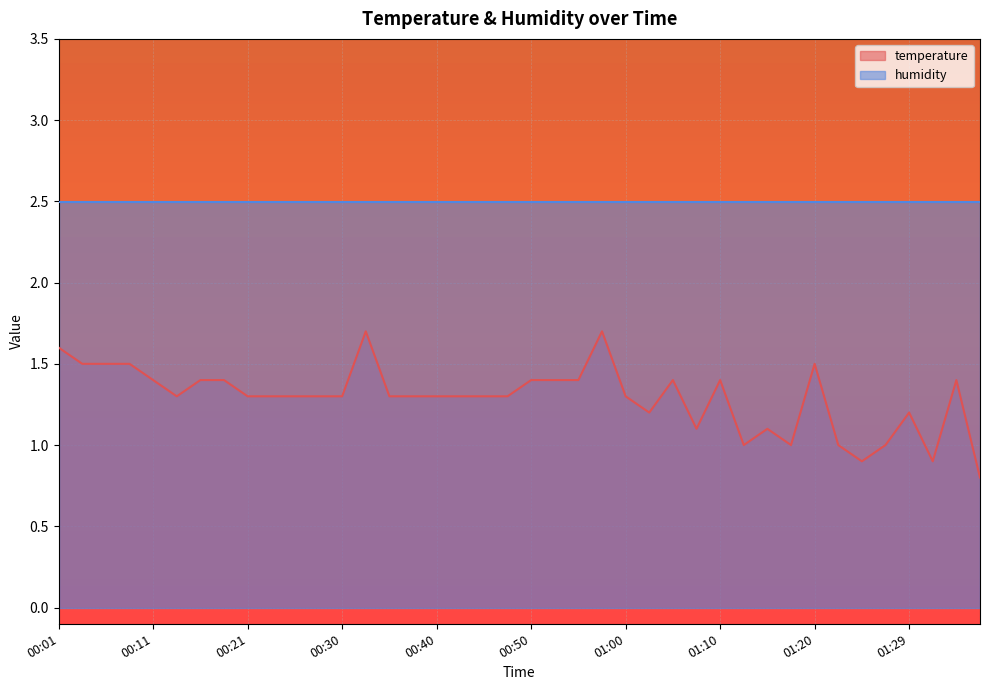

Count the values in the range 1 to 2.

37